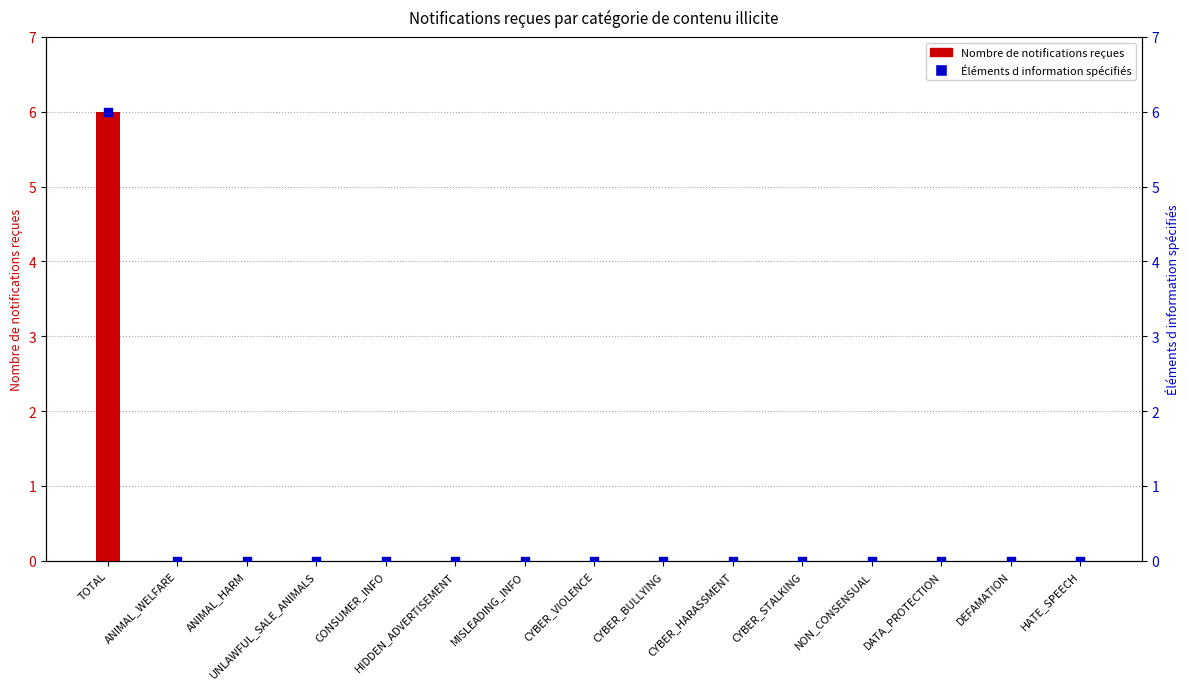

Which series contains the highest Y value?

Nombre de notifications reçues